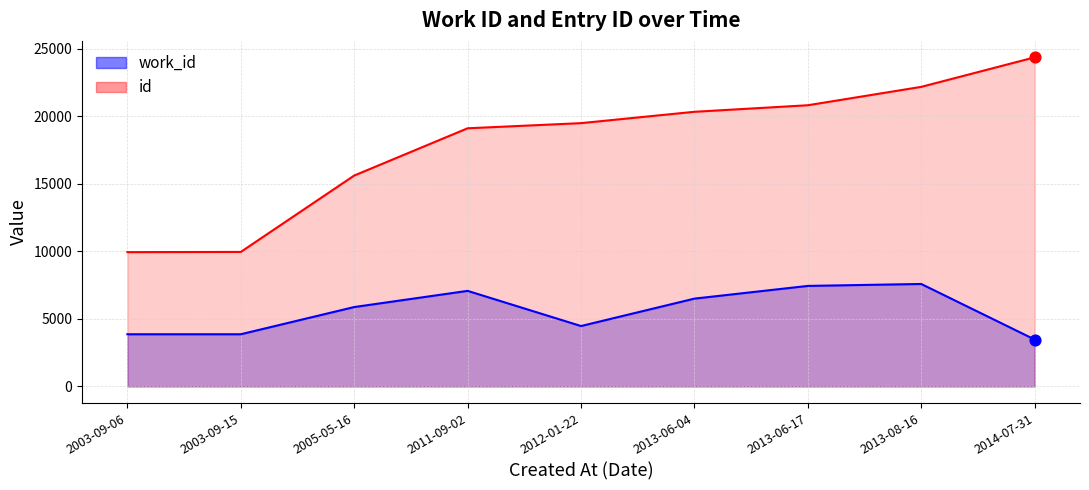

Is the value of id at 2013-06-04 greater than the value of work_id at 2013-06-17?

Yes